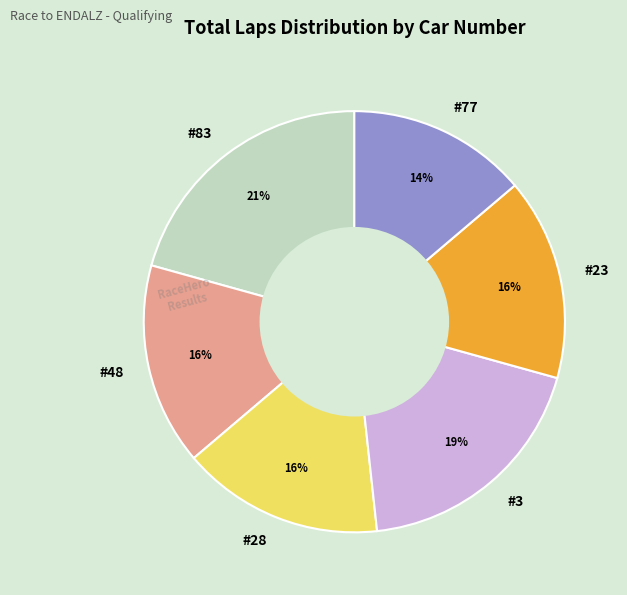

Count the number of slices in the pie.

6